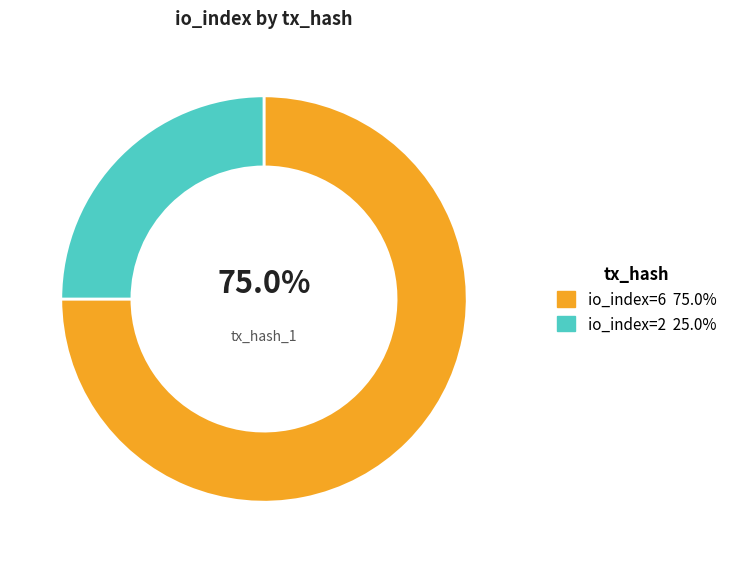

Is there any slice that represents more than half of the pie?

Yes